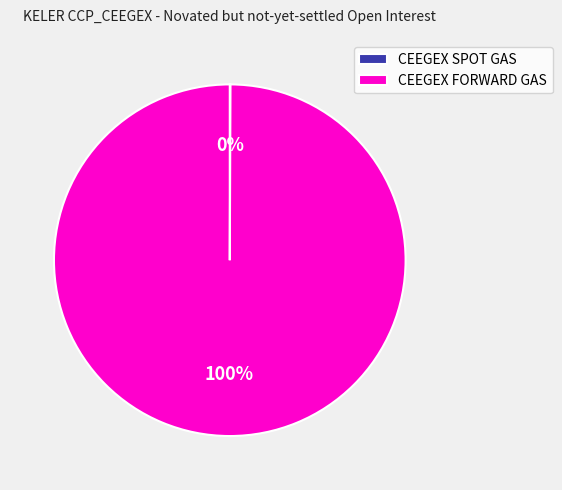

To the nearest percent, what percentage of the pie is CEEGEX FORWARD GAS?

100%